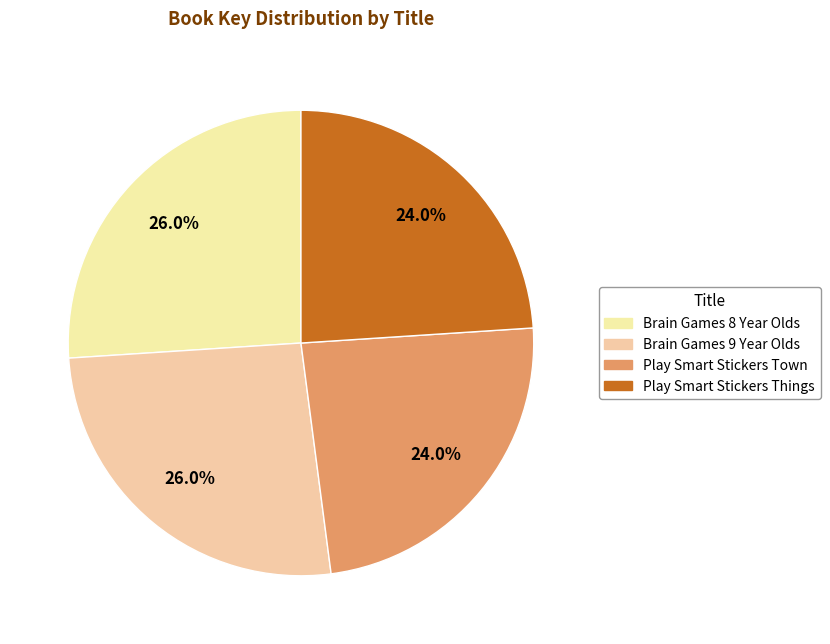

To the nearest percent, what is the average slice percentage?

25%